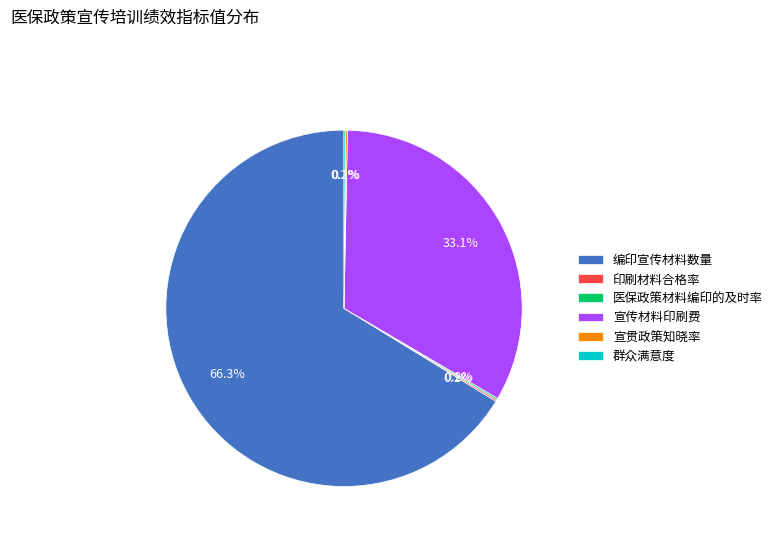

Which slice represents more than half of the pie?

编印宣传材料数量